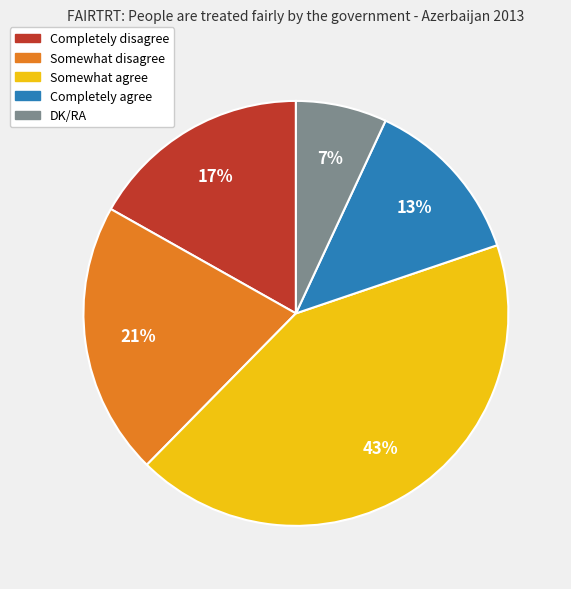

Does any single category account for the majority?

No